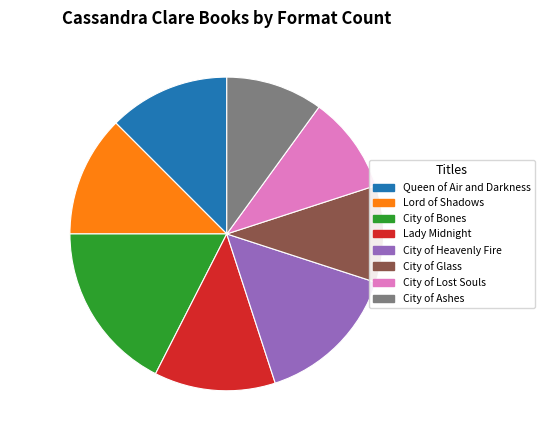

Is there a majority slice in this chart?

No